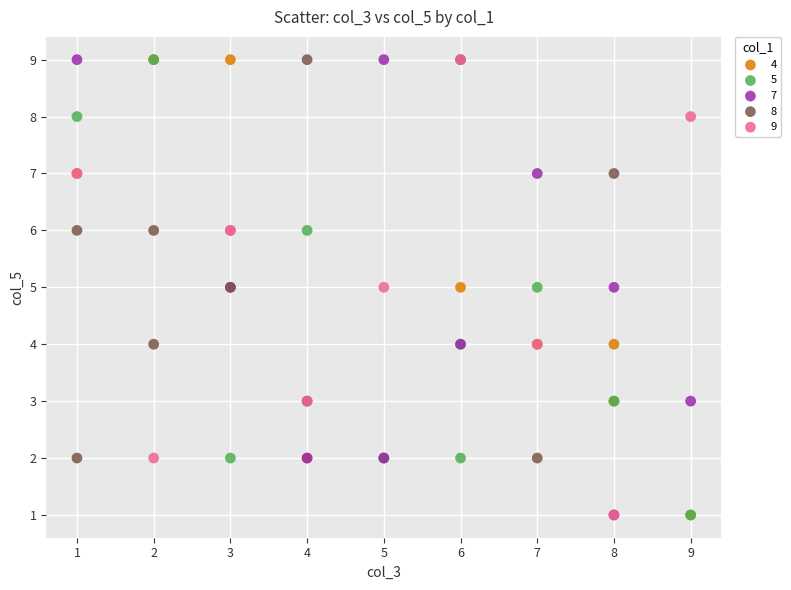

What are all the series names shown in the legend?

4, 5, 7, 8, 9